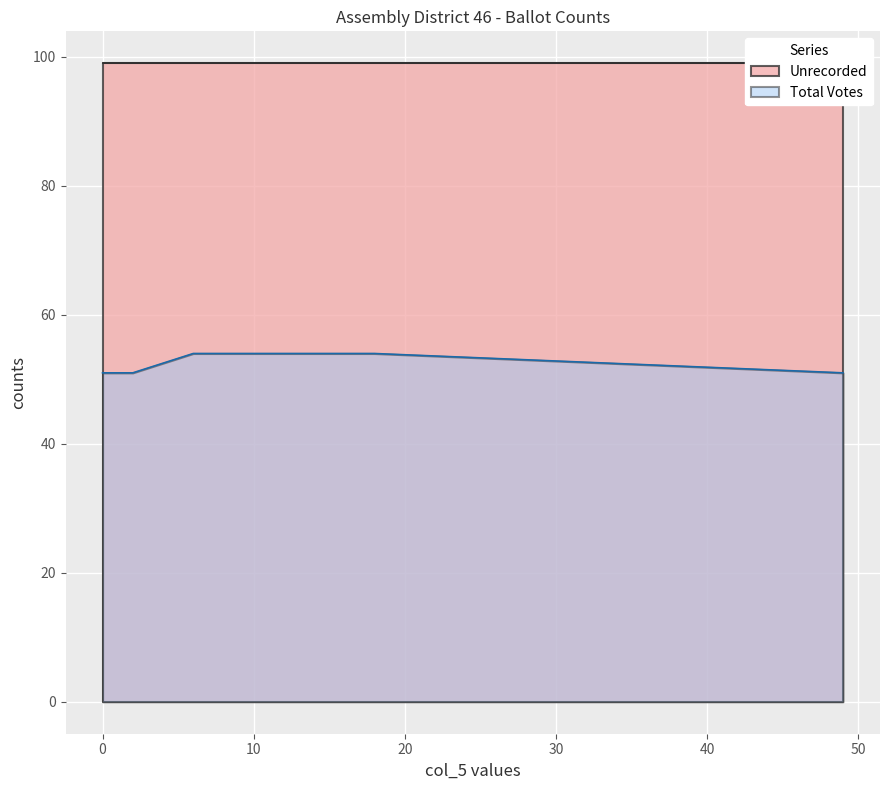

What is the value of the Total Votes point at the 2nd from the left?

51